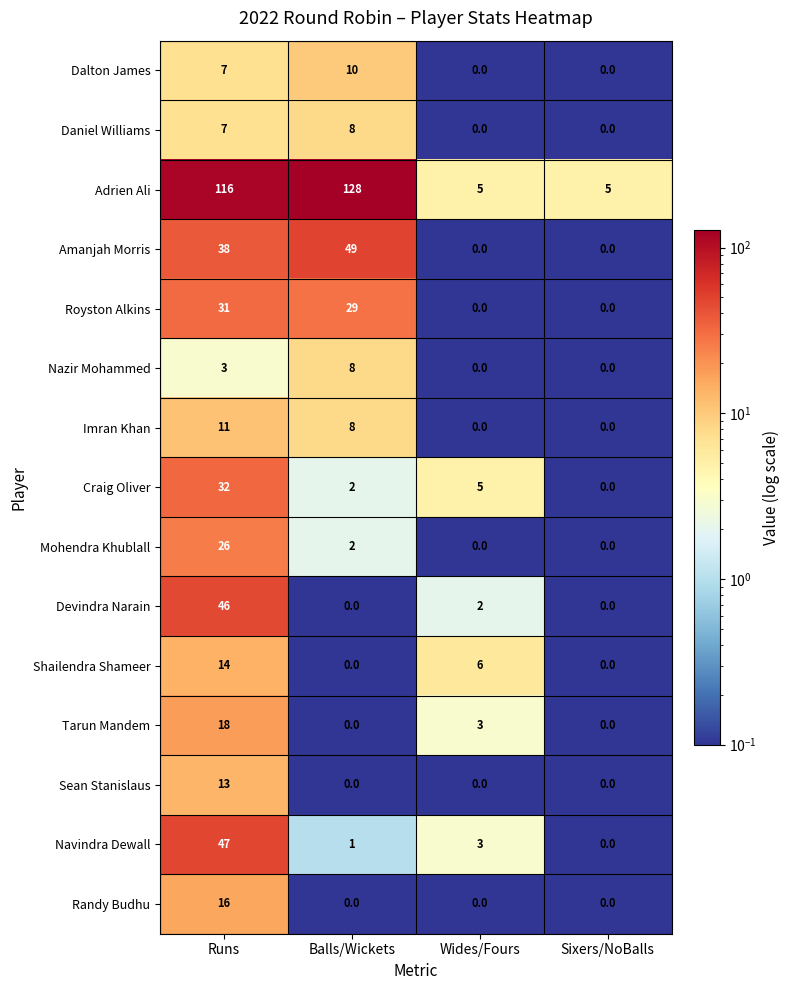

Which series has the largest total across all categories?

Adrien Ali